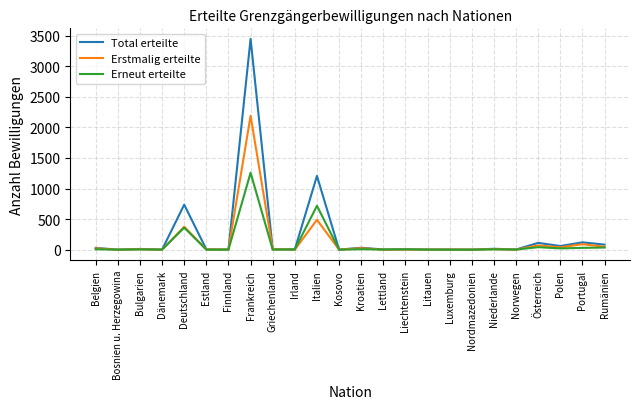

List the series in order of their peak value, lowest first.

Erneut erteilte, Erstmalig erteilte, Total erteilte